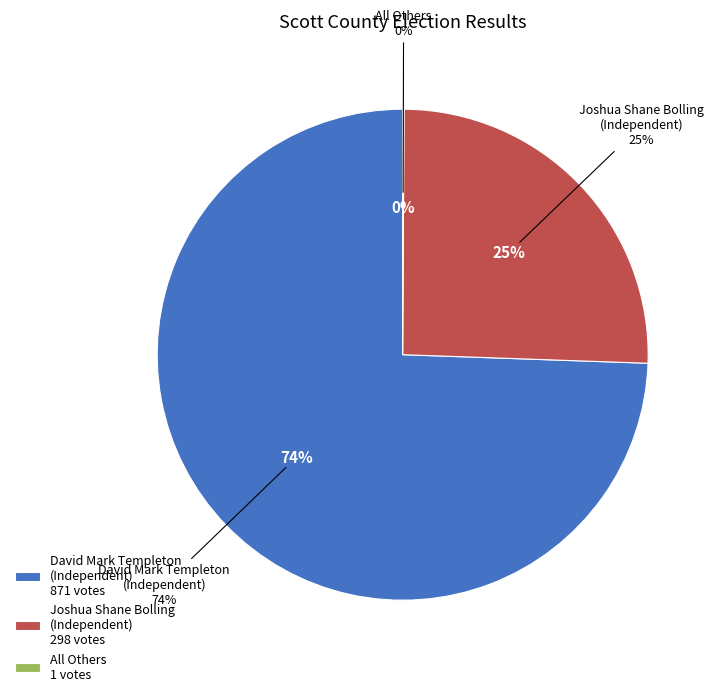

Which category has the biggest portion of the pie?

David Mark Templeton